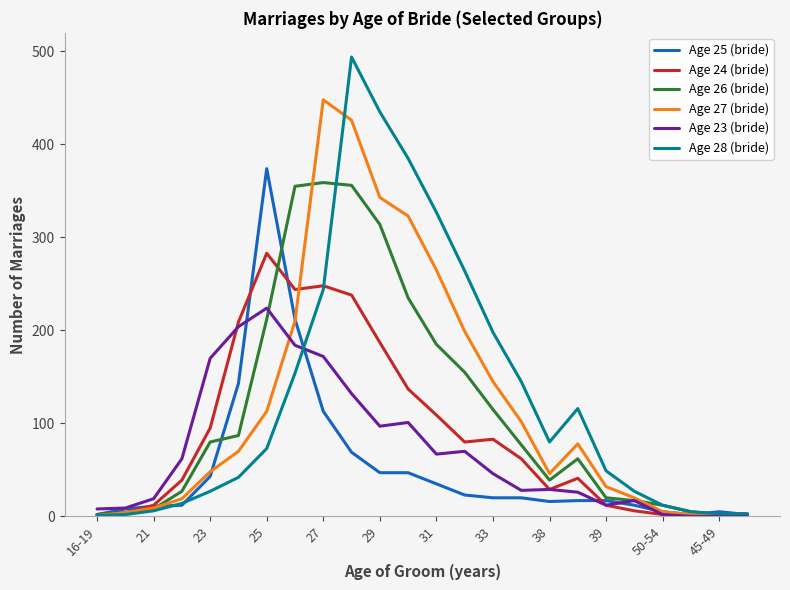

Which series has the widest spread of values?

Age 28 (bride)